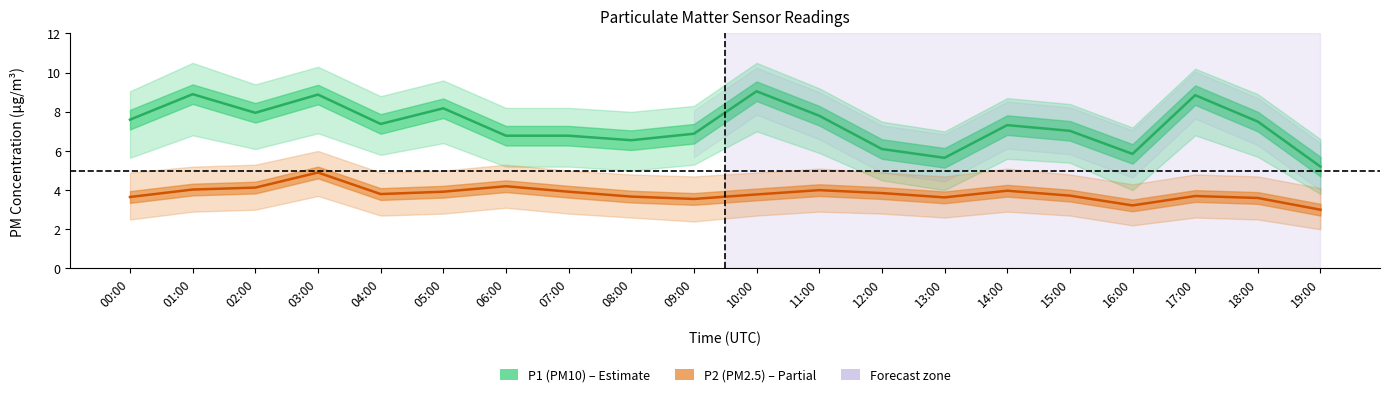

Which category has the lowest value in the P1 (PM10) series?

19:00